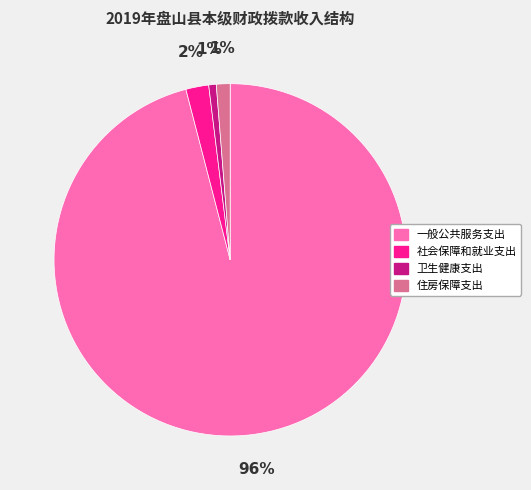

To the nearest percent, what is the difference between the 卫生健康支出 and 社会保障和就业支出 slice percentages?

1%